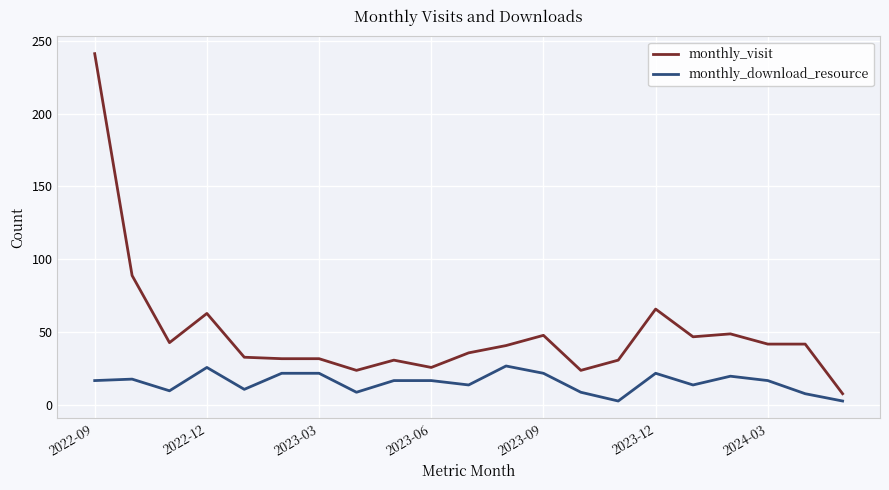

Which series has the largest total across all categories?

monthly_visit